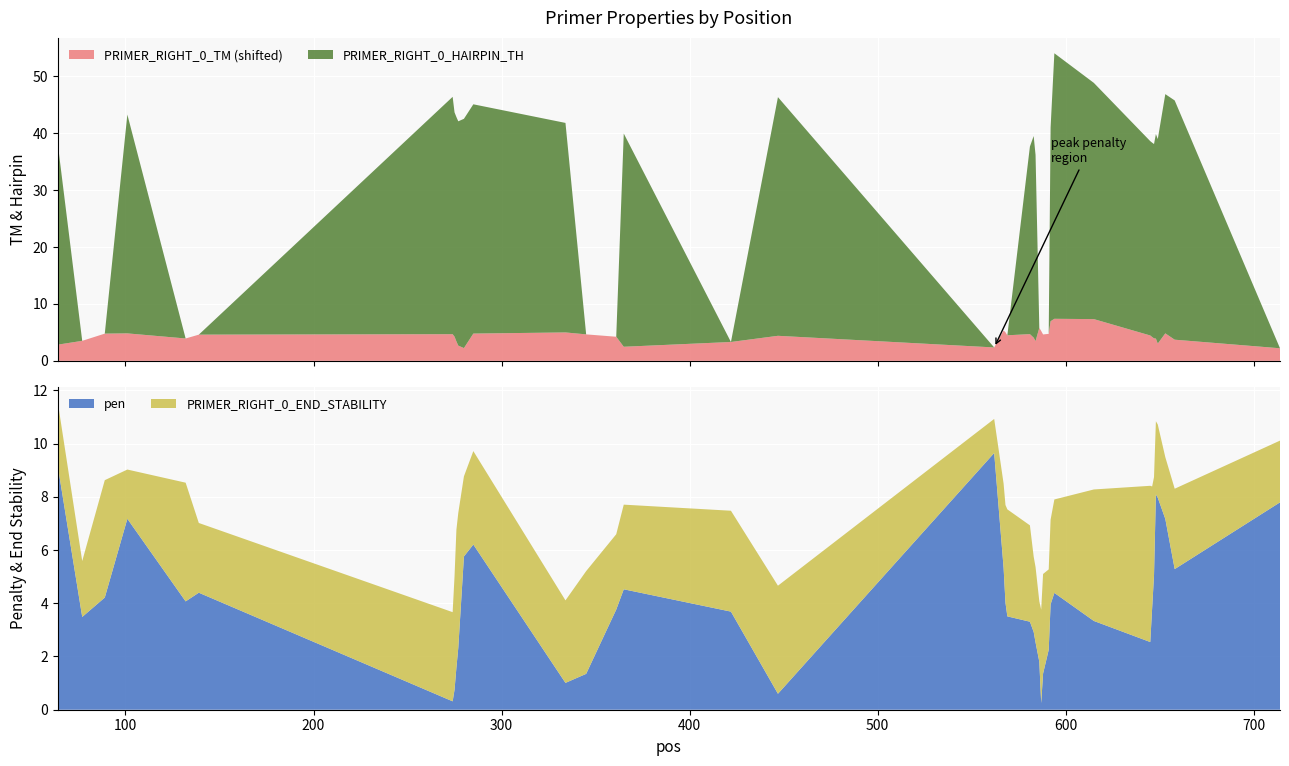

Reading left to right, transcribe all the data shown in this chart.

pen: 9.2	3.5	4.2	7.2	4.1	4.4	0.3	0.8	1.6	2.3	5.8	6.2	1.0	1.3	3.8	4.5	3.7	0.6	9.6	5.3	4.0	3.5	3.3	2.9	2.5	1.8	0.2	1.4	2.3	4.0	4.4	3.3	2.5	3.8	5.0	8.1	8.0	7.2	5.3	7.8
PRIMER_RIGHT_0_TM: 57.8	58.5	59.8	59.8	58.9	59.6	59.7	59.2	58.4	57.7	57.2	59.8	60.0	59.7	59.2	57.5	58.3	59.4	57.4	60.3	60.0	59.5	59.7	59.1	58.5	60.8	60.2	59.6	59.7	62.0	62.4	62.3	59.5	59.2	59.0	58.9	58.0	59.8	58.7	57.2
PRIMER_RIGHT_0_END_STABILITY: 2.4	2.1	4.4	1.9	4.5	2.6	3.4	4.3	5.2	5.1	3.0	3.5	3.1	3.9	2.8	3.2	3.8	4.1	1.3	3.2	3.7	4.0	3.6	2.8	2.8	2.3	3.5	3.7	3.0	3.2	3.5	4.9	5.9	4.6	3.7	2.8	2.8	2.3	3.0	2.3
PRIMER_RIGHT_0_HAIRPIN_TH: 35.3	0.0	0.0	38.5	0.0	0.0	41.7	39.4	39.4	39.4	40.3	40.3	36.8	0.0	0.0	37.5	0.0	41.9	0.0	0.0	0.0	0.0	33.0	35.4	32.7	0.0	0.0	0.0	0.0	34.0	46.7	41.5	34.1	34.1	34.1	35.9	35.9	42.0	42.0	0.0